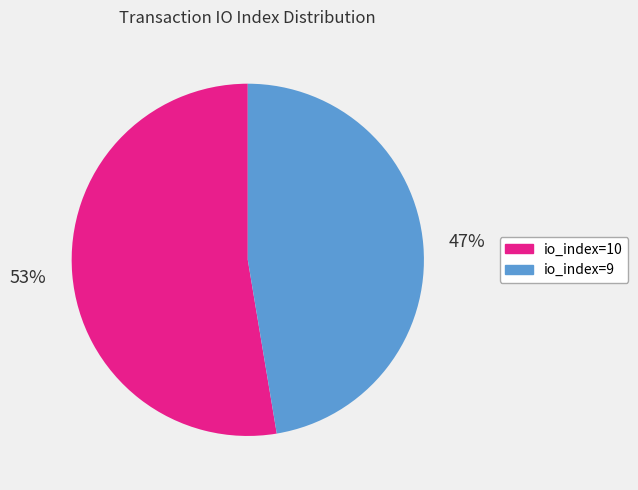

To the nearest percent, what is the average slice percentage?

50%